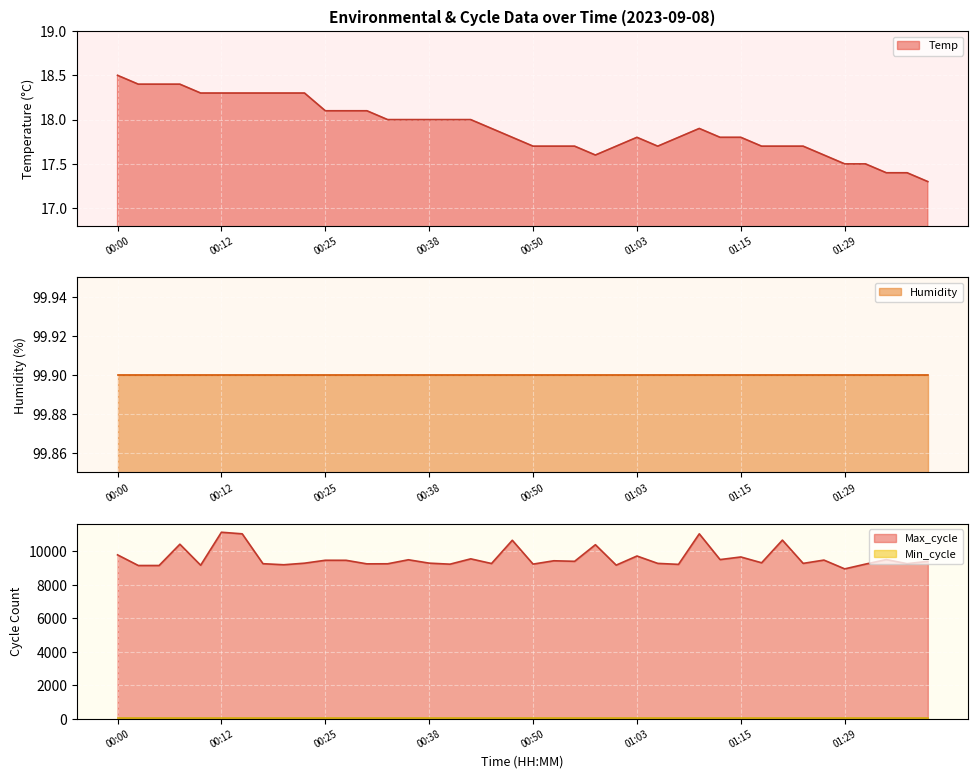

The value of Temp at 01:00 is 5.3. True or false?

False